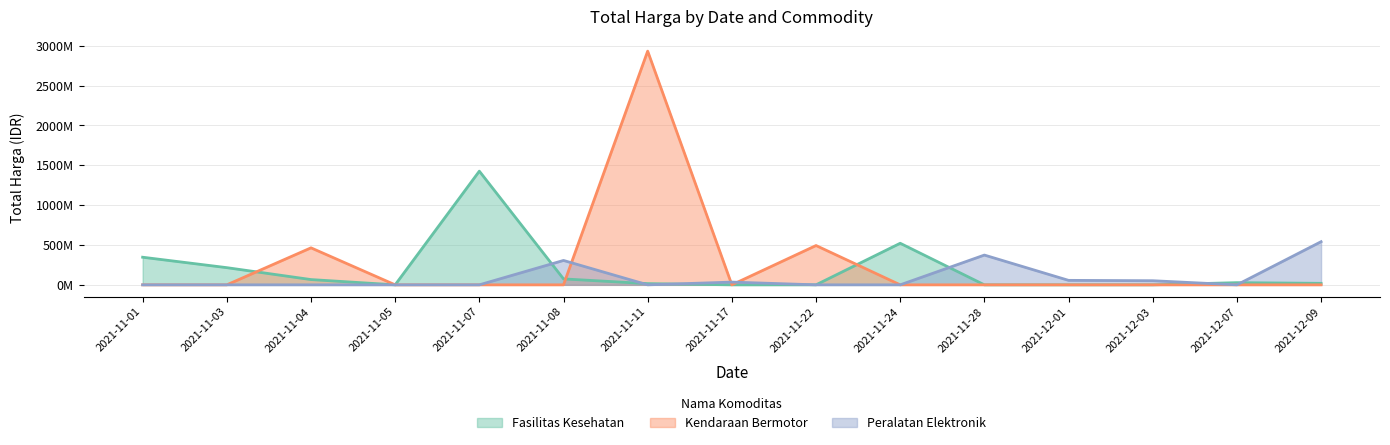

The value of Kendaraan Bermotor at 2021-11-11 is 1116608557. True or false?

False